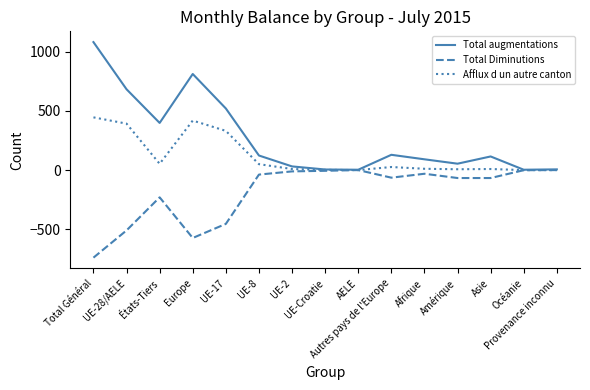

Where is Afflux d un autre canton nearest to the value 222?

UE-17